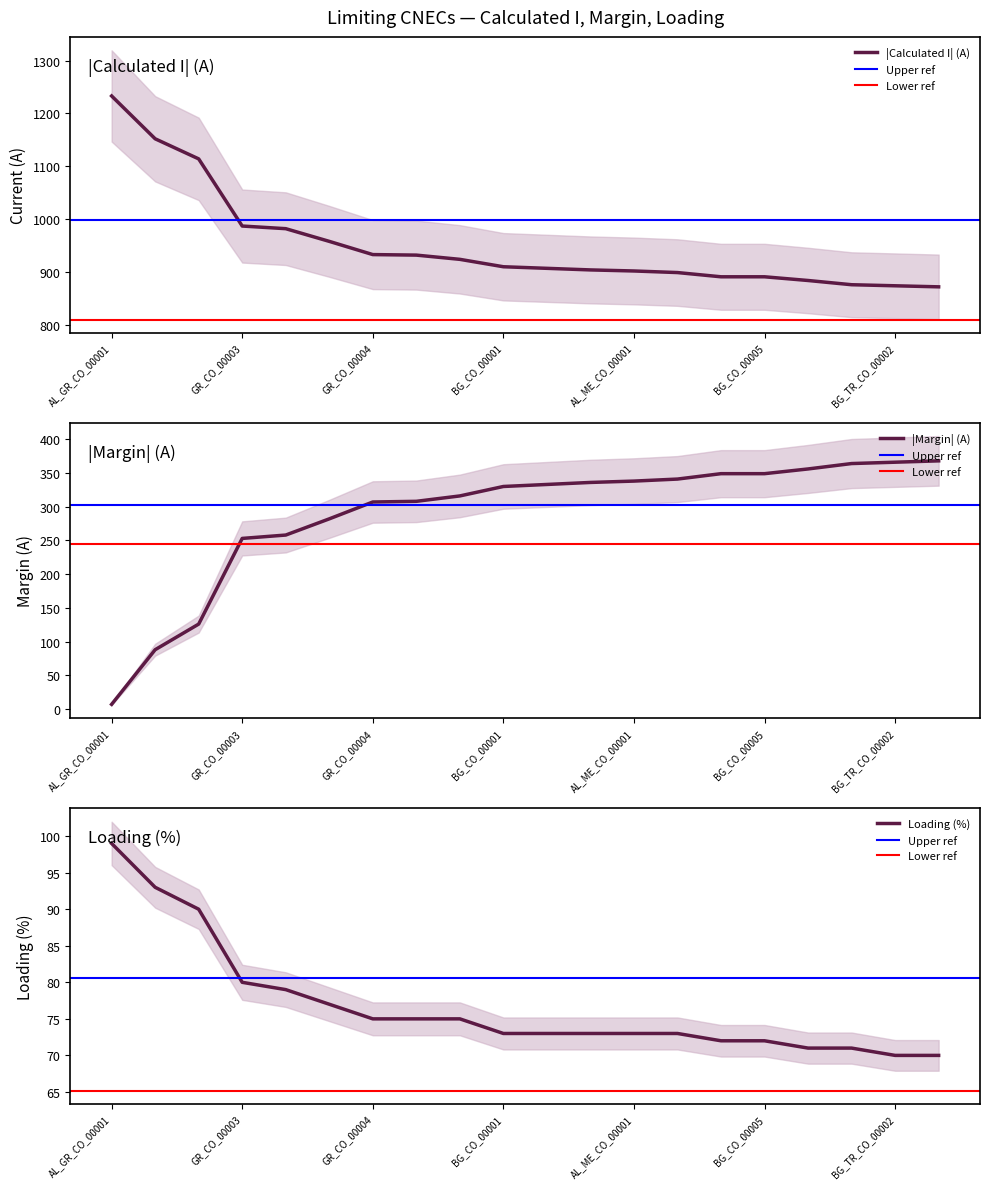

Is it true that the value at BG_GR_CO_00001 is 1526?

False